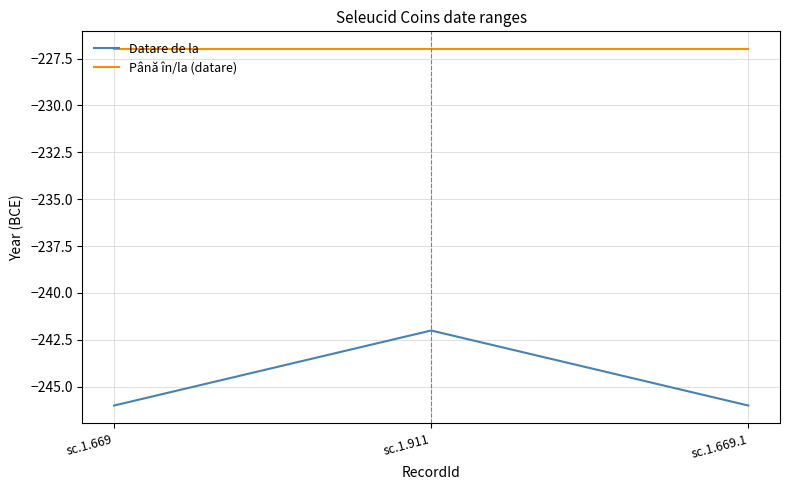

Rank the series by their maximum value, from highest to lowest.

Până în/la (datare), Datare de la